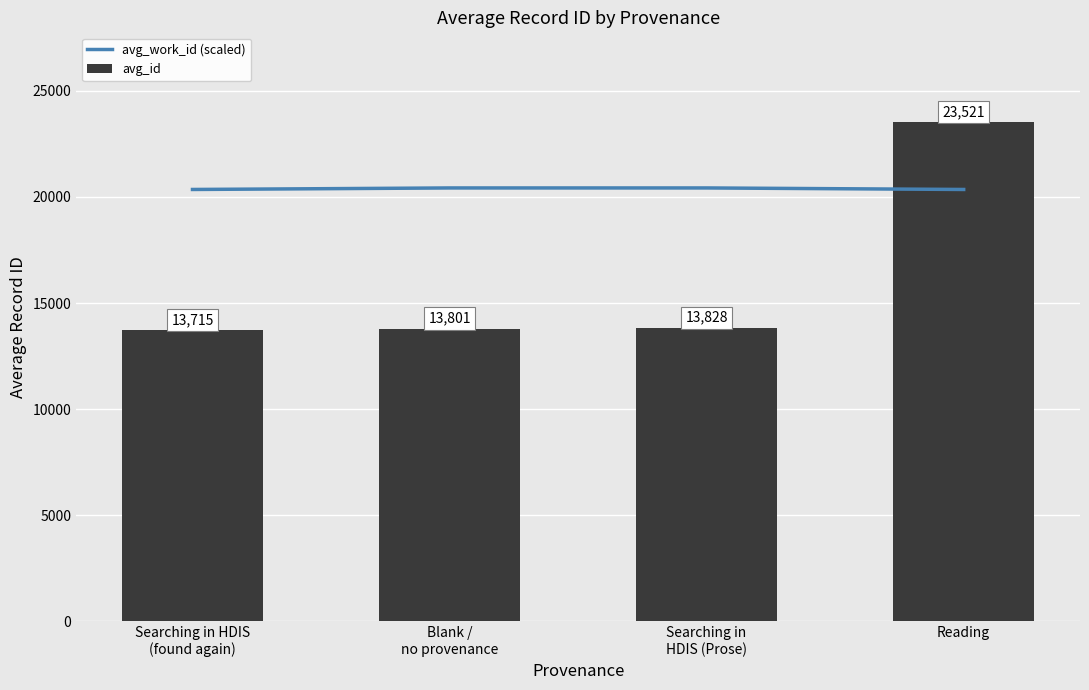

What is the minimum value for avg_work_id (scaled)?

20352